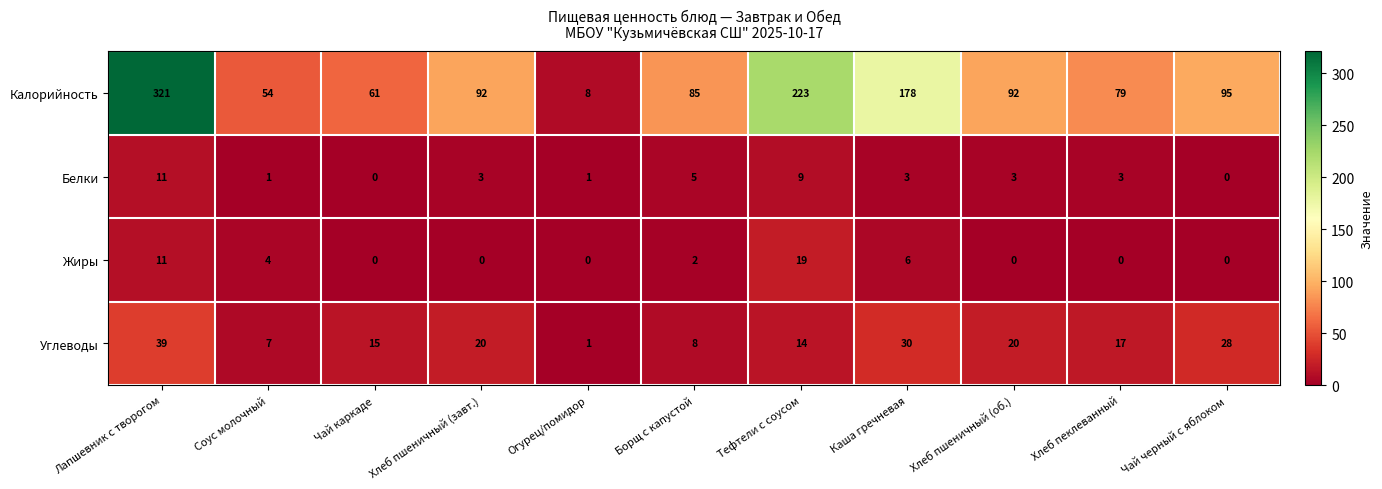

What is the total value across all series at Хлеб пшеничный (завт.)?

115